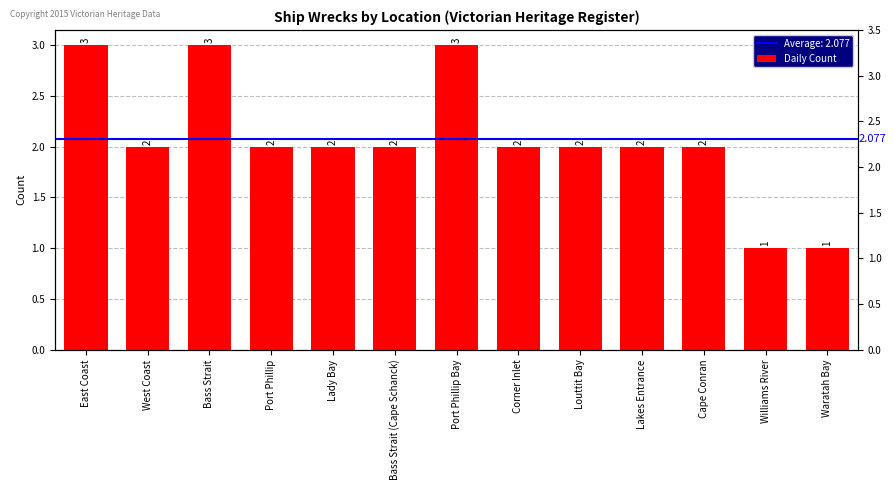

Which category has the highest value across all series?

East Coast